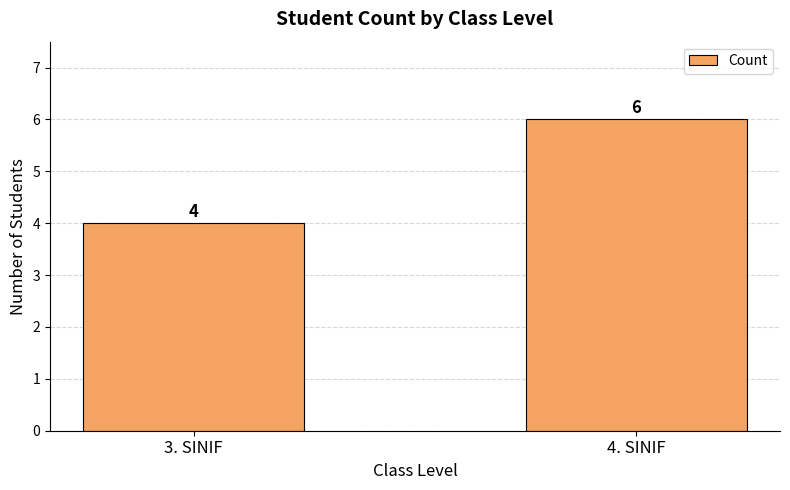

At which category does the chart reach its peak across all series?

4. SINIF